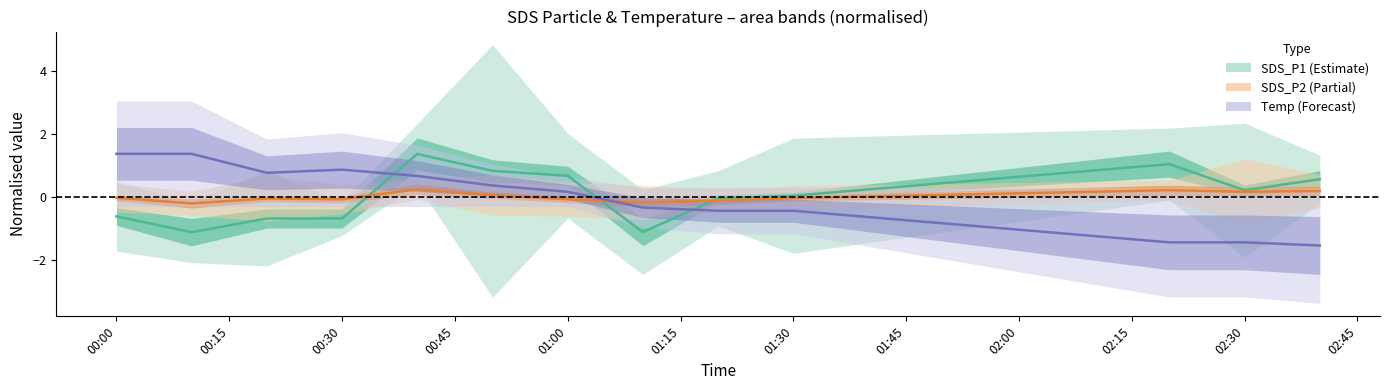

How many times do SDS_P2 and SDS_P1 cross each other?

3